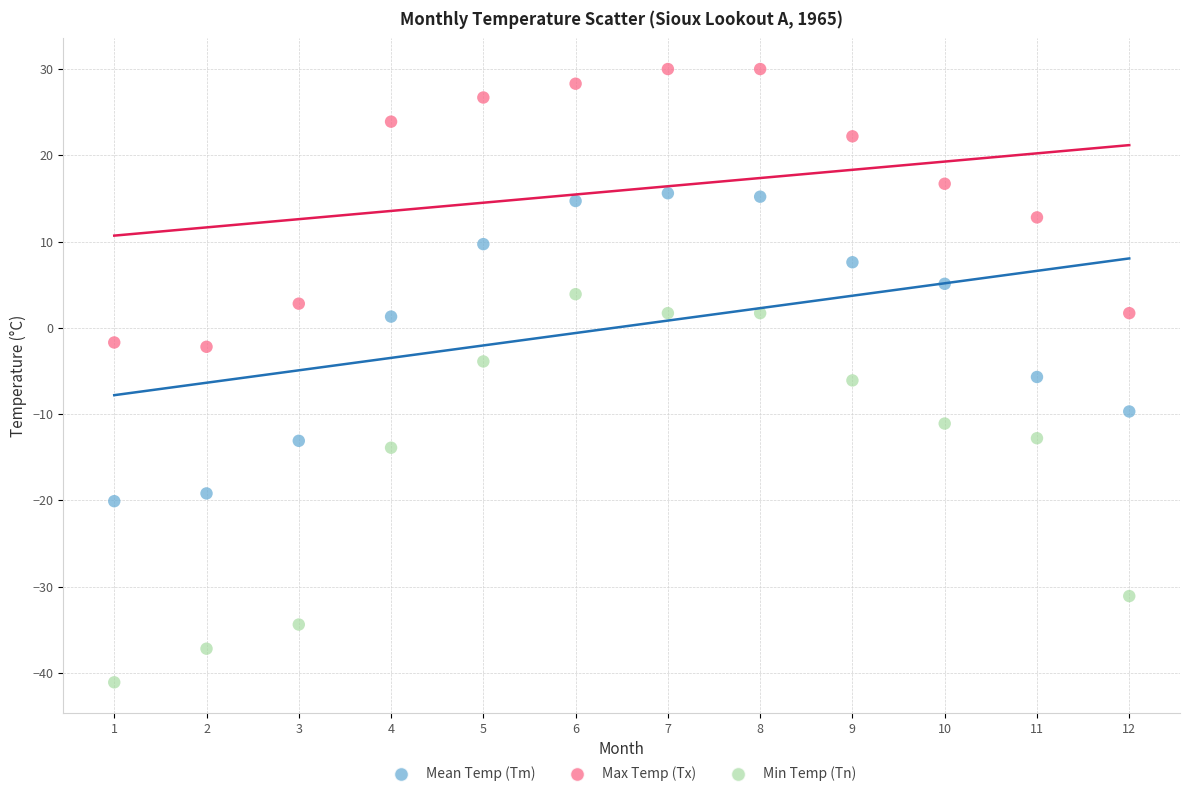

What is the X range (max minus min) for the scatter plot?

11.0